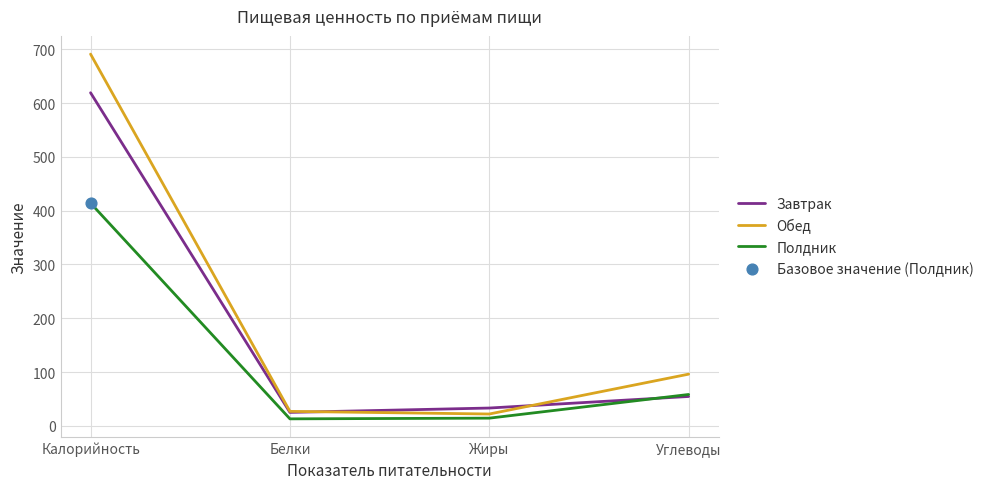

Between Калорийность and Белки, which series saw the biggest shift?

Обед